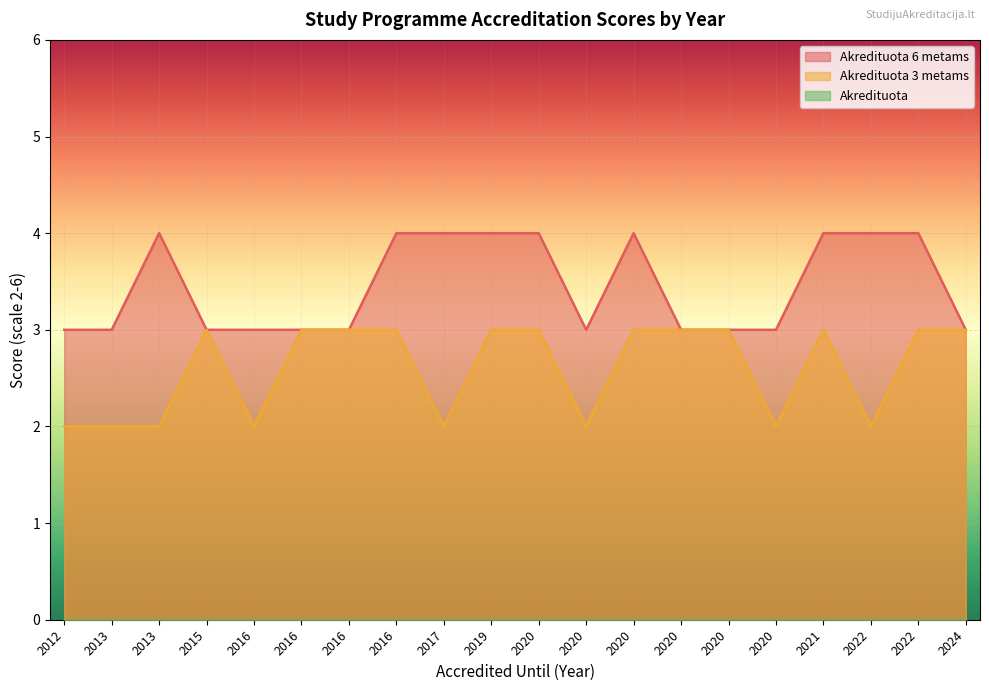

Read the Akredituota 3 metams value at 2015.

3